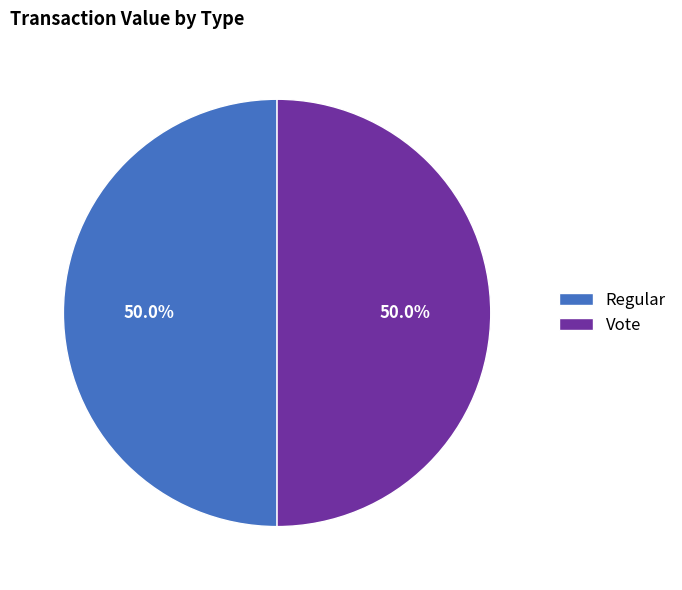

How many slices are in this pie chart?

2